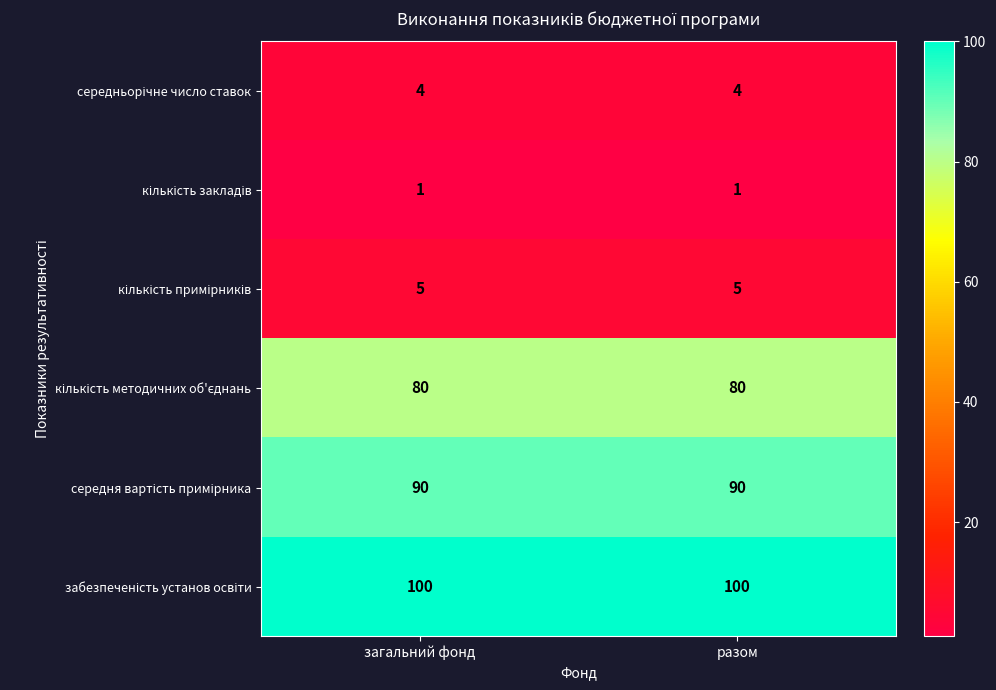

What is the maximum value shown in the chart?

100